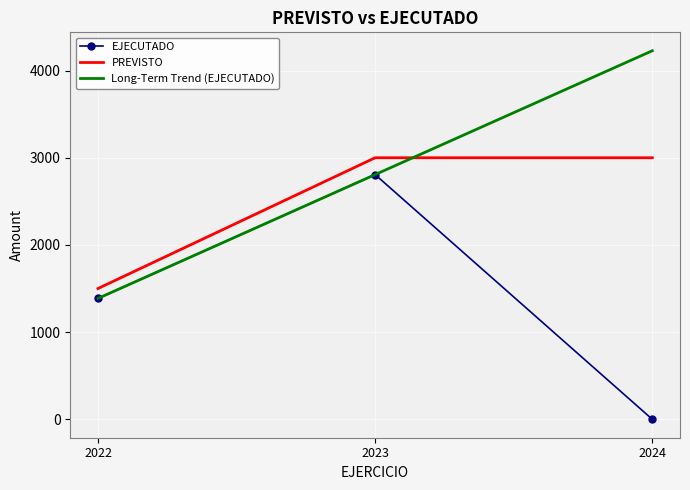

True or false: Long-Term Trend (EJECUTADO) has a value of 1386.4 at 2022.

True